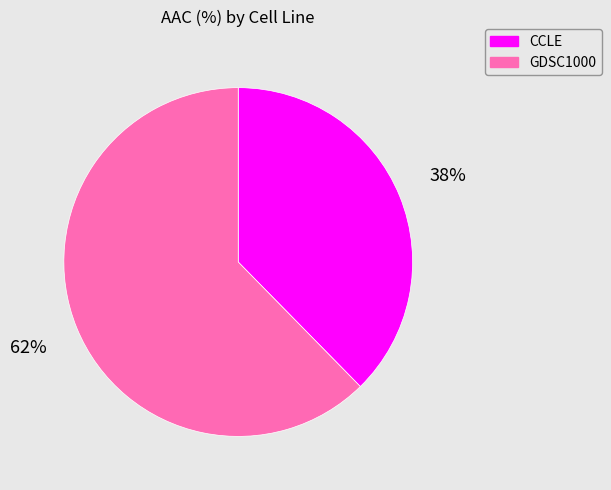

How many slices are in this pie chart?

2